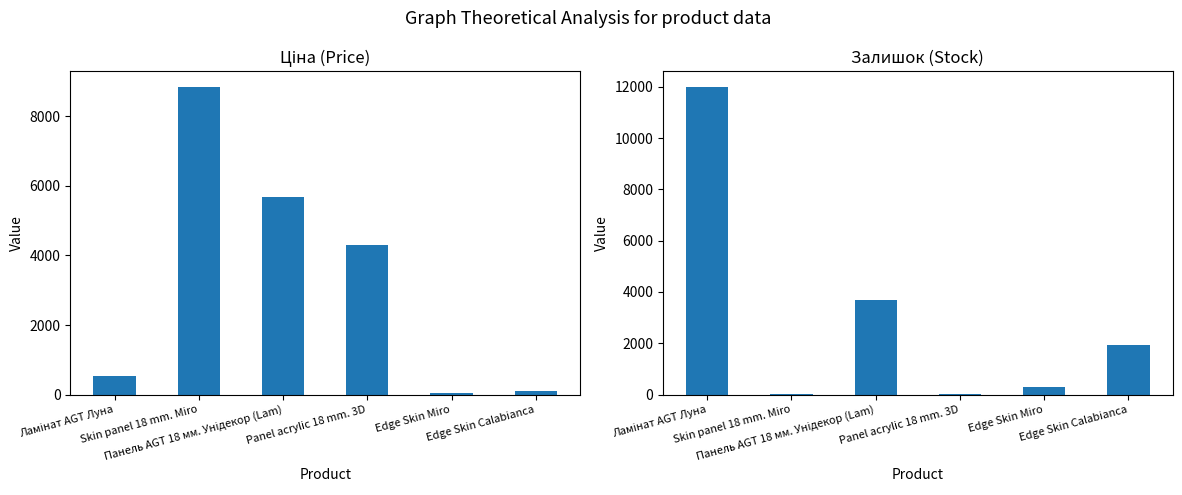

Is the value of Ціна at Panel acrylic 18 mm. 3D greater than the value of Залишок at Panel acrylic 18 mm. 3D?

Yes